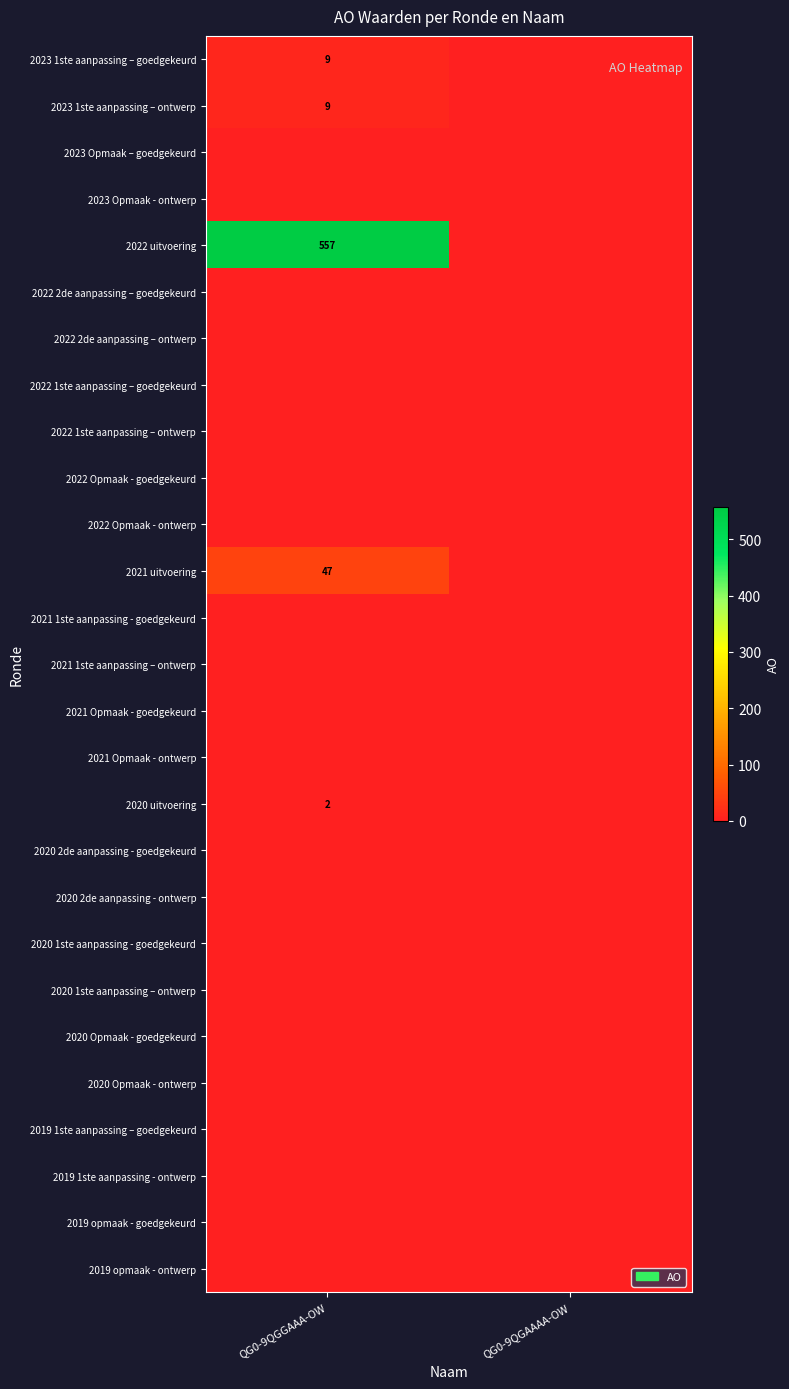

Which has a higher value, QG0-9QGGAAA-OW or QG0-9QGAAAA-OW?

QG0-9QGGAAA-OW